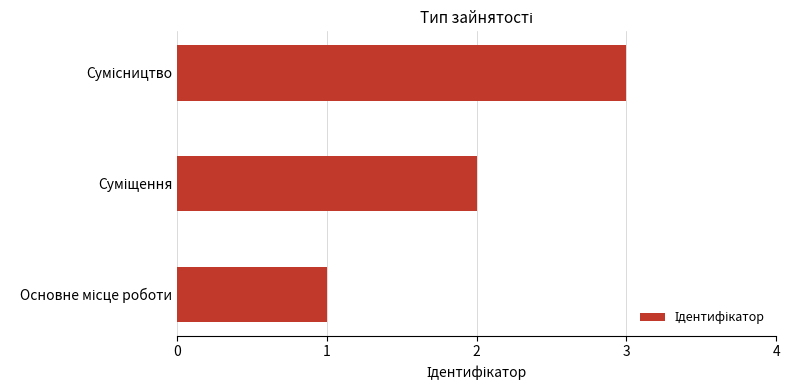

What is the sum of all values?

6